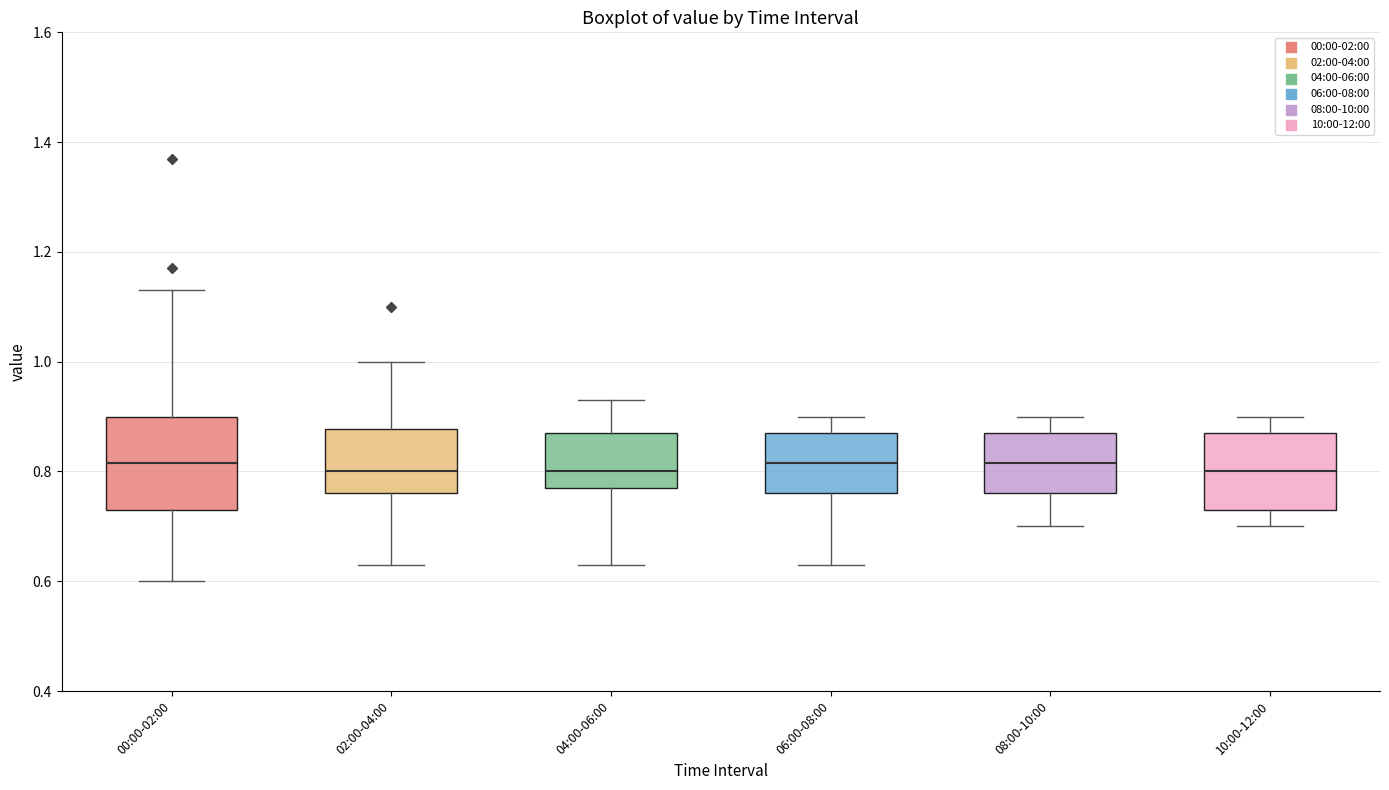

Reading left to right, transcribe this box plot: for each box, give where its median line is, the range the box spans, and where its two whiskers end, as read against the y-axis. The values are not printed on the chart, so give them approximately, as read against the axis.

00:00-02:00: median 0.82, box 0.74 to 0.90, whiskers 0.60 to 1.14
02:00-04:00: median 0.80, box 0.76 to 0.88, whiskers 0.64 to 1.00
04:00-06:00: median 0.80, box 0.78 to 0.88, whiskers 0.64 to 0.94
06:00-08:00: median 0.82, box 0.76 to 0.88, whiskers 0.64 to 0.90
08:00-10:00: median 0.82, box 0.76 to 0.88, whiskers 0.70 to 0.90
10:00-12:00: median 0.80, box 0.74 to 0.88, whiskers 0.70 to 0.90